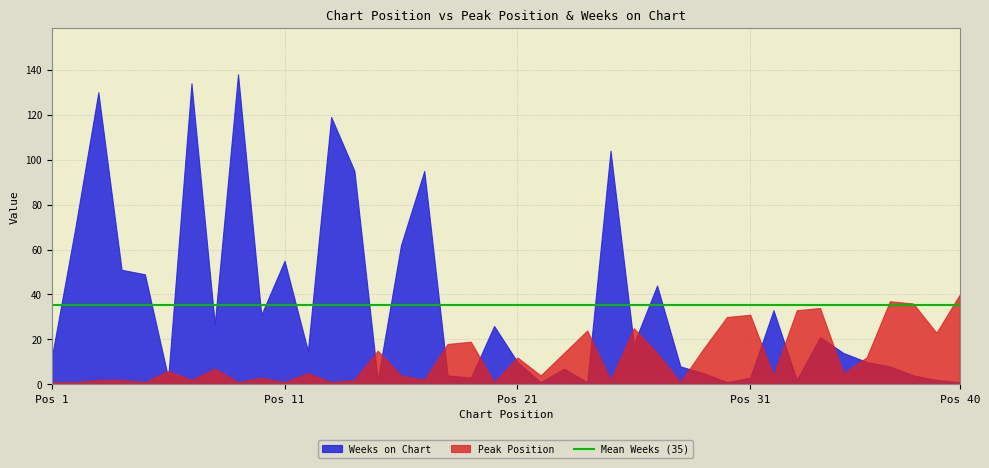

Is it true that Weeks on Chart equals 50 at 13?

False